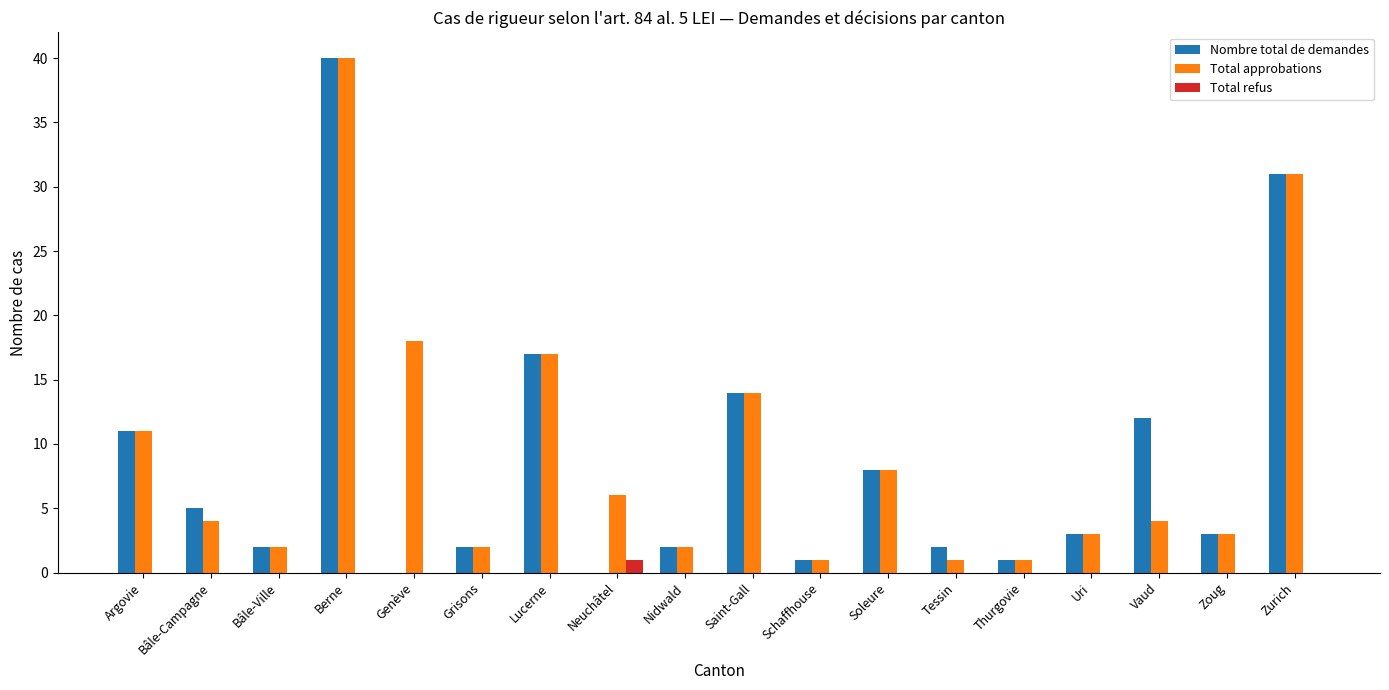

Reading left to right, extract all data points from this chart.

Nombre total de demandes: 11	5	2	40	0	2	17	0	2	14	1	8	2	1	3	12	3	31
Total approbations: 11	4	2	40	18	2	17	6	2	14	1	8	1	1	3	4	3	31
Total refus: 0	0	0	0	0	0	0	1	0	0	0	0	0	0	0	0	0	0